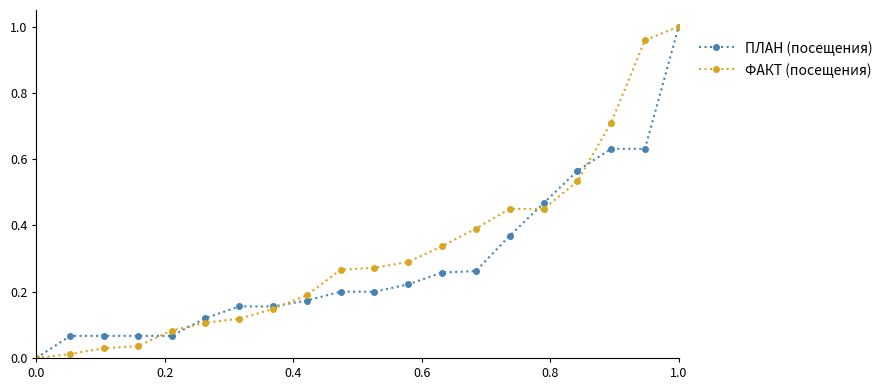

After their last crossing, which series has the higher values: ПЛАН (посещения) or ФАКТ (посещения)?

ФАКТ (посещения)